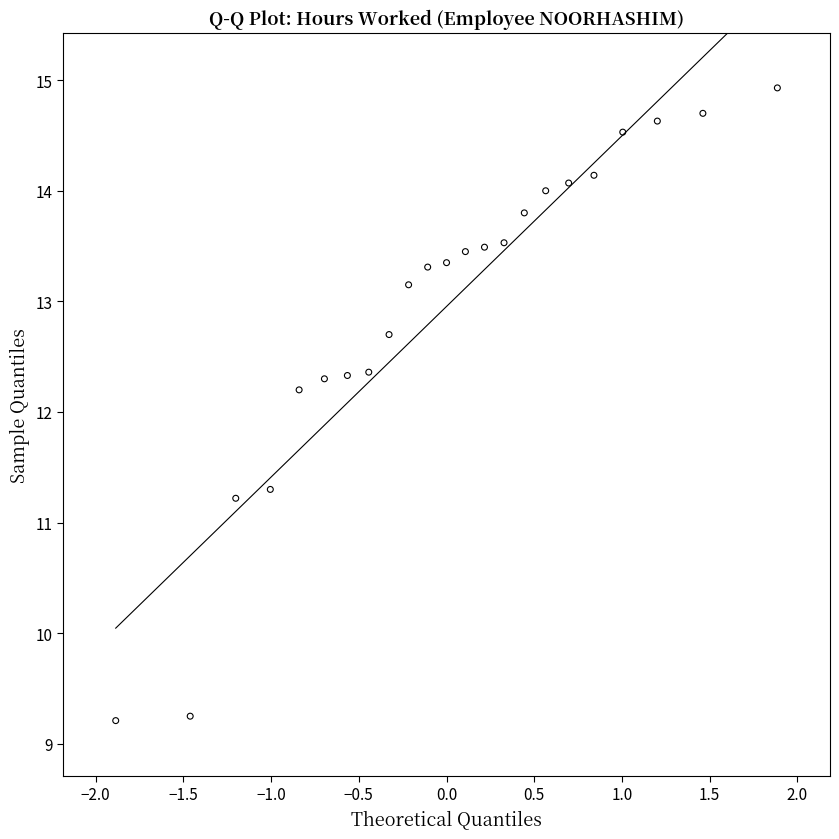

What is the range of Y values (max minus min)?

5.7